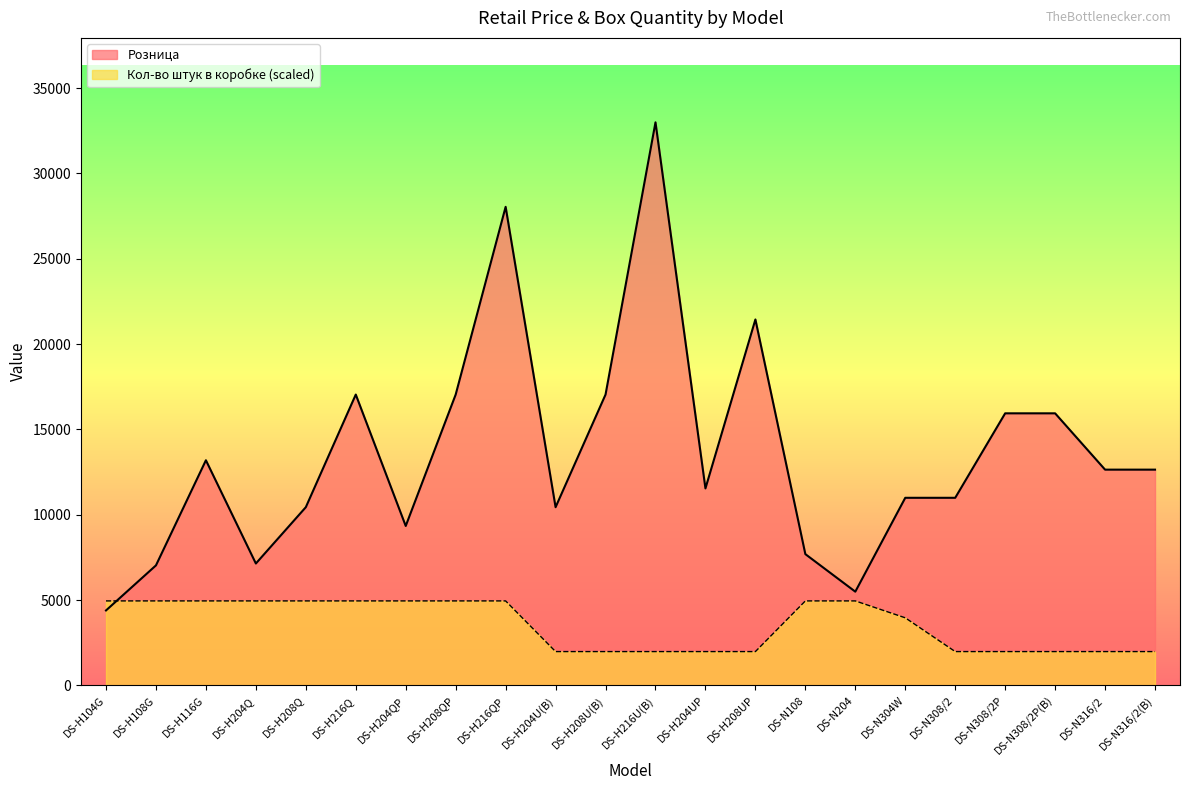

How many data points in Кол-во штук в коробке are less than 4948?

11